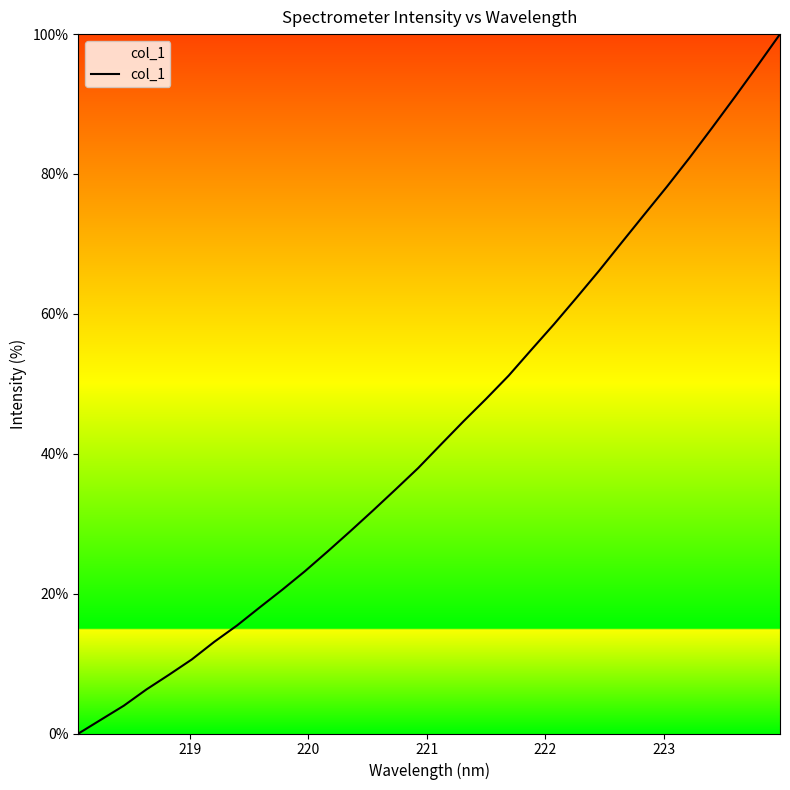

What is the greatest value displayed?

100.0